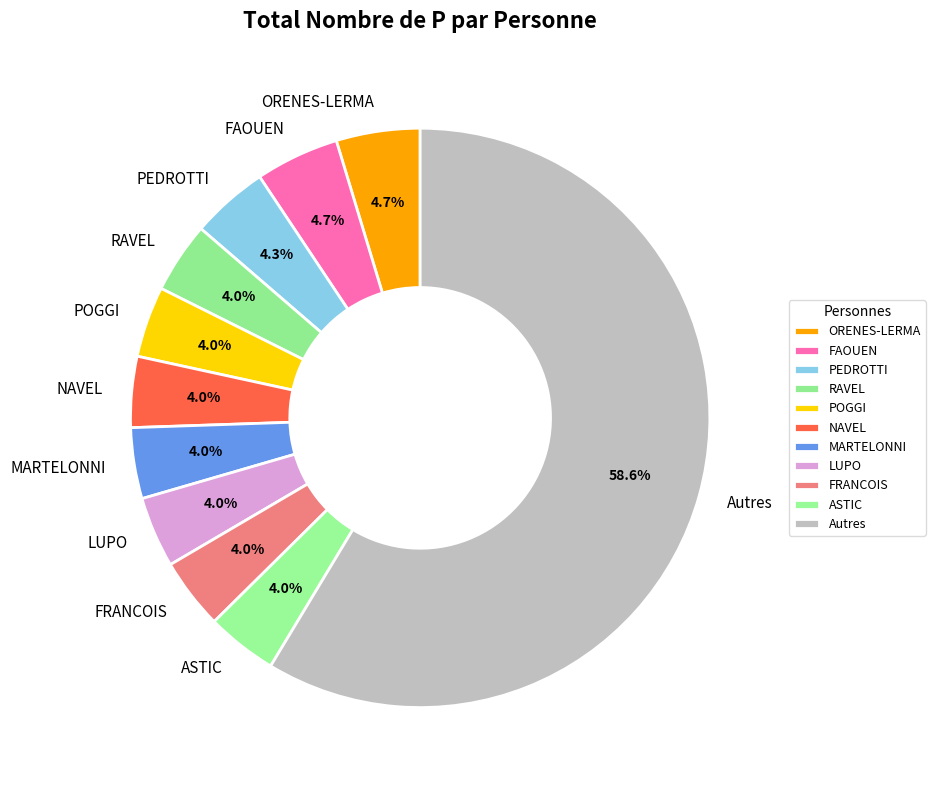

Which slice represents more than half of the pie?

Autres